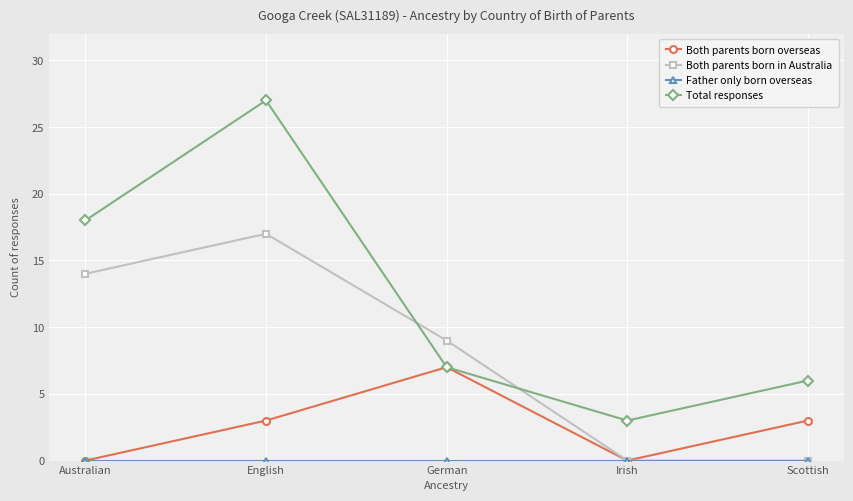

What is the label of the 2nd point from the right?

Irish